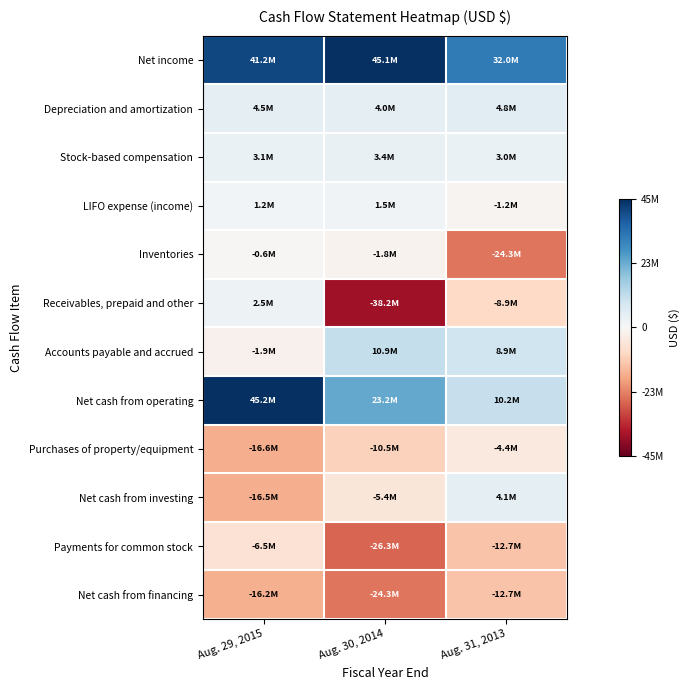

Reading left to right, transcribe all the data shown in this chart.

Net income: Aug. 29, 2015=41210000	Aug. 30, 2014=45053000	Aug. 31, 2013=31953000
Depreciation and amortization: Aug. 29, 2015=4513000	Aug. 30, 2014=3997000	Aug. 31, 2013=4764000
Stock-based compensation: Aug. 29, 2015=3097000	Aug. 30, 2014=3386000	Aug. 31, 2013=3009000
LIFO expense (income): Aug. 29, 2015=1244000	Aug. 30, 2014=1456000	Aug. 31, 2013=-1180000
Inventories: Aug. 29, 2015=-561000	Aug. 30, 2014=-1763000	Aug. 31, 2013=-24267000
Receivables, prepaid and other: Aug. 29, 2015=2458000	Aug. 30, 2014=-38233000	Aug. 31, 2013=-8908000
Accounts payable and accrued: Aug. 29, 2015=-1880000	Aug. 30, 2014=10919000	Aug. 31, 2013=8939000
Net cash from operating: Aug. 29, 2015=45183000	Aug. 30, 2014=23236000	Aug. 31, 2013=10238000
Purchases of property/equipment: Aug. 29, 2015=-16573000	Aug. 30, 2014=-10476000	Aug. 31, 2013=-4422000
Net cash from investing: Aug. 29, 2015=-16517000	Aug. 30, 2014=-5368000	Aug. 31, 2013=4067000
Payments for common stock: Aug. 29, 2015=-6519000	Aug. 30, 2014=-26340000	Aug. 31, 2013=-12718000
Net cash from financing: Aug. 29, 2015=-16231000	Aug. 30, 2014=-24341000	Aug. 31, 2013=-12711000